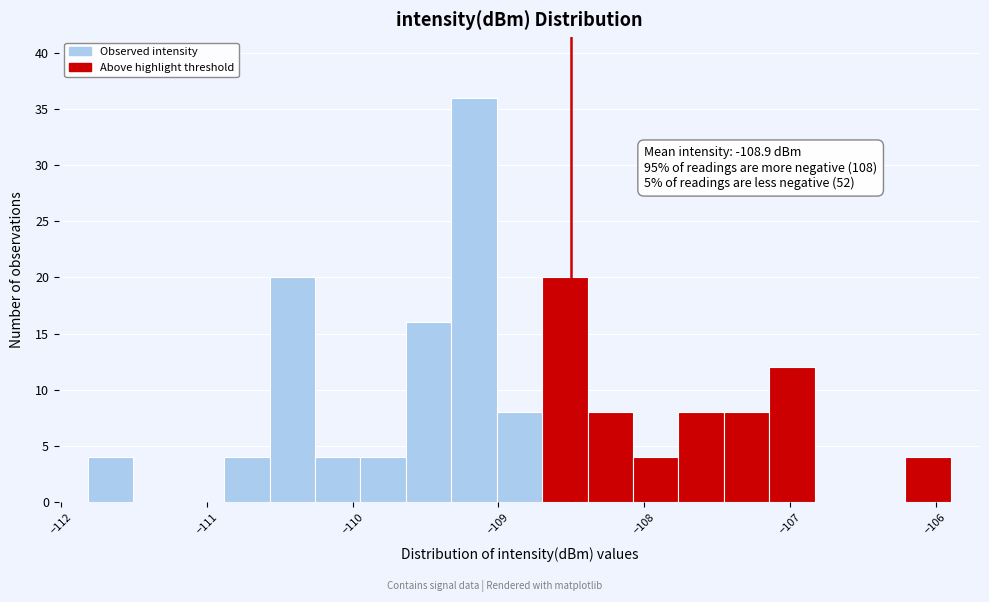

Read against the x-axis, roughly where is the centre of the tallest bar?

-109.2